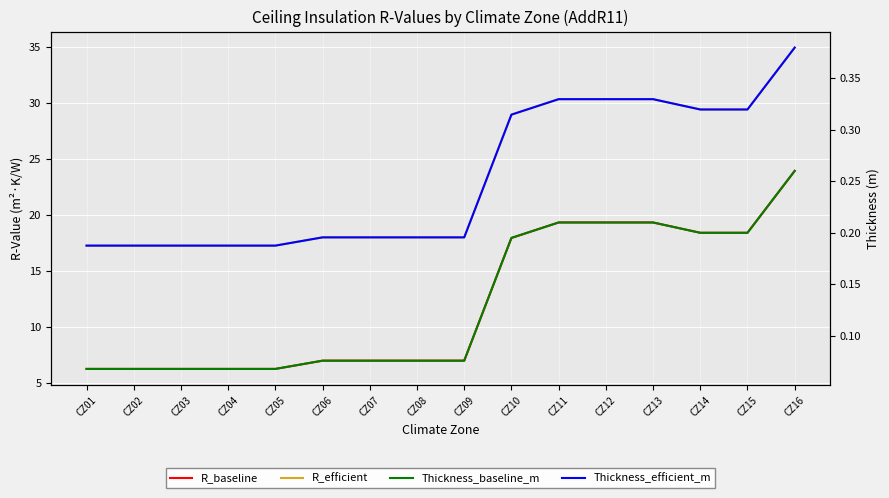

Reading left to right, what are all the values shown in this chart?

R_baseline: CZ01=6.3	CZ02=6.3	CZ03=6.3	CZ04=6.3	CZ05=6.3	CZ06=7.0	CZ07=7.0	CZ08=7.0	CZ09=7.0	CZ10=17.9	CZ11=19.3	CZ12=19.3	CZ13=19.3	CZ14=18.4	CZ15=18.4	CZ16=23.9
R_efficient: CZ01=17.3	CZ02=17.3	CZ03=17.3	CZ04=17.3	CZ05=17.3	CZ06=18.0	CZ07=18.0	CZ08=18.0	CZ09=18.0	CZ10=28.9	CZ11=30.3	CZ12=30.3	CZ13=30.3	CZ14=29.4	CZ15=29.4	CZ16=34.9
Thickness_baseline_m: CZ01=0.1	CZ02=0.1	CZ03=0.1	CZ04=0.1	CZ05=0.1	CZ06=0.1	CZ07=0.1	CZ08=0.1	CZ09=0.1	CZ10=0.2	CZ11=0.2	CZ12=0.2	CZ13=0.2	CZ14=0.2	CZ15=0.2	CZ16=0.3
Thickness_efficient_m: CZ01=0.2	CZ02=0.2	CZ03=0.2	CZ04=0.2	CZ05=0.2	CZ06=0.2	CZ07=0.2	CZ08=0.2	CZ09=0.2	CZ10=0.3	CZ11=0.3	CZ12=0.3	CZ13=0.3	CZ14=0.3	CZ15=0.3	CZ16=0.4